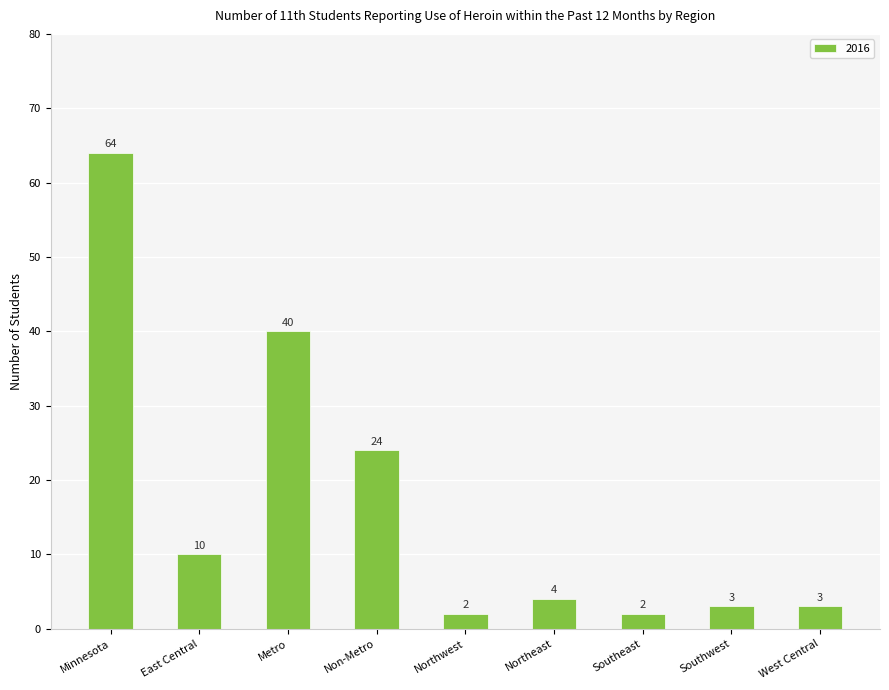

Count the number of categories in the chart.

9